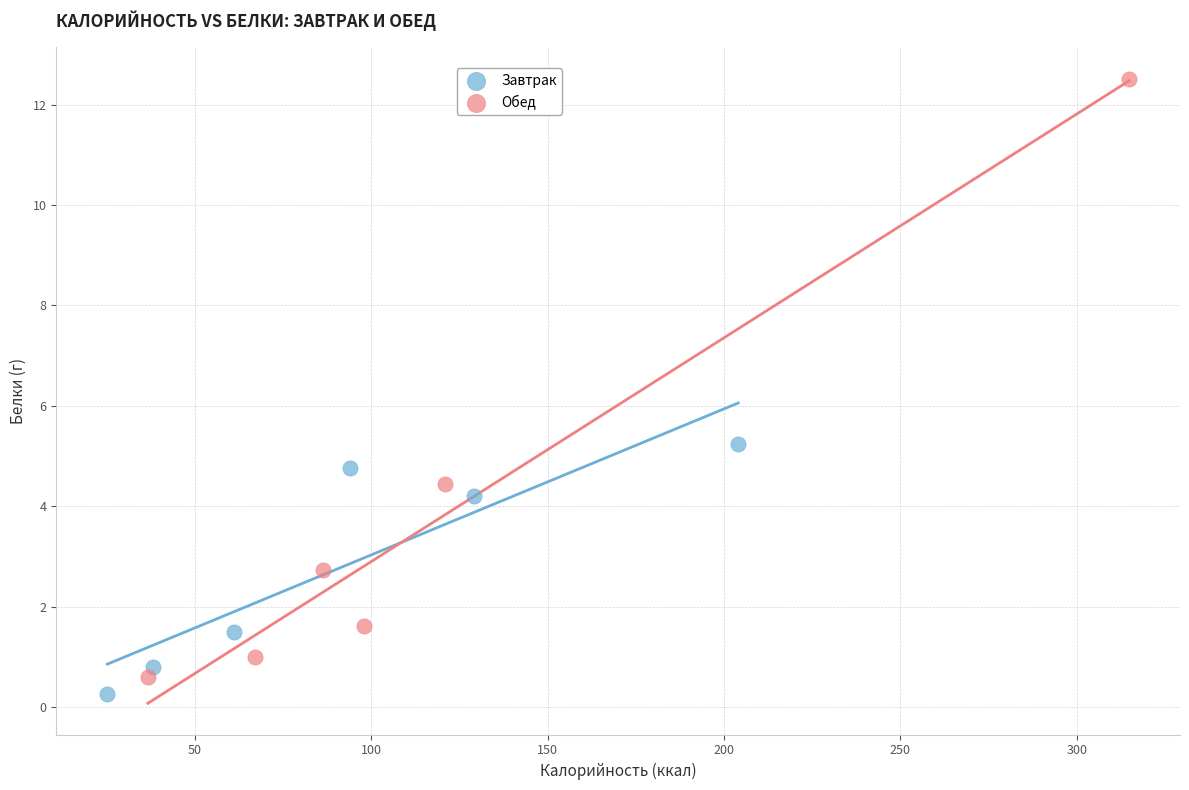

Which series has the widest spread of Y values?

Обед